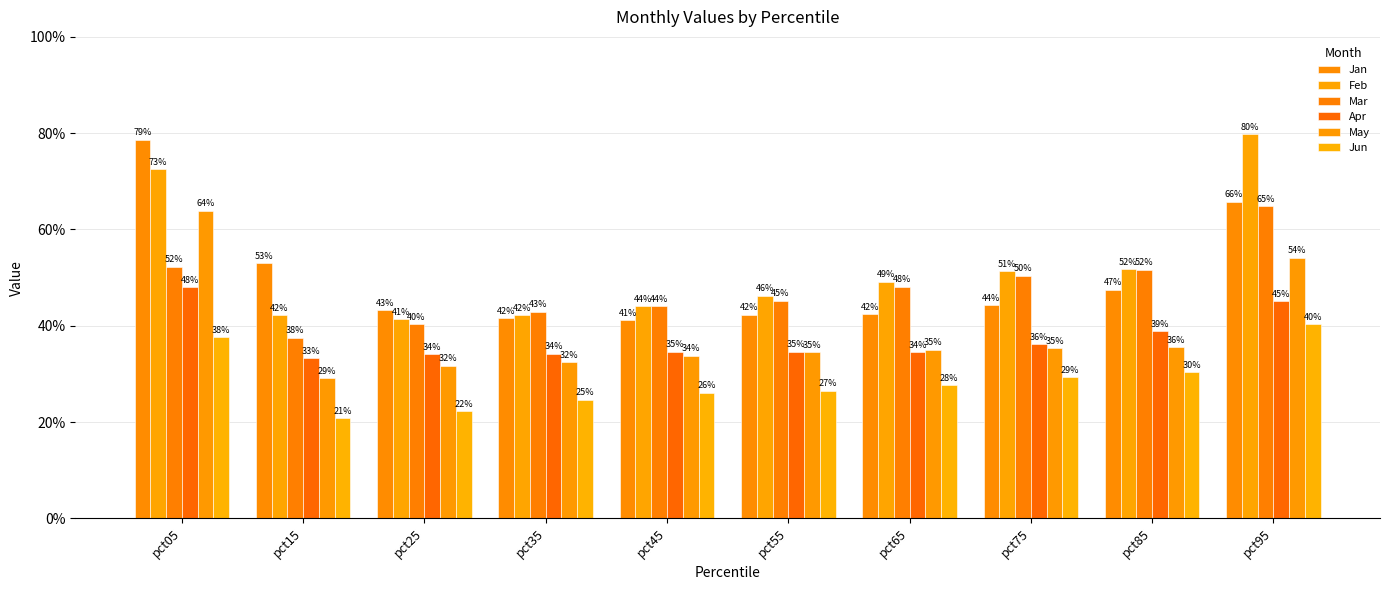

True or false: Mar has a value of 0.8 at pct05.

False